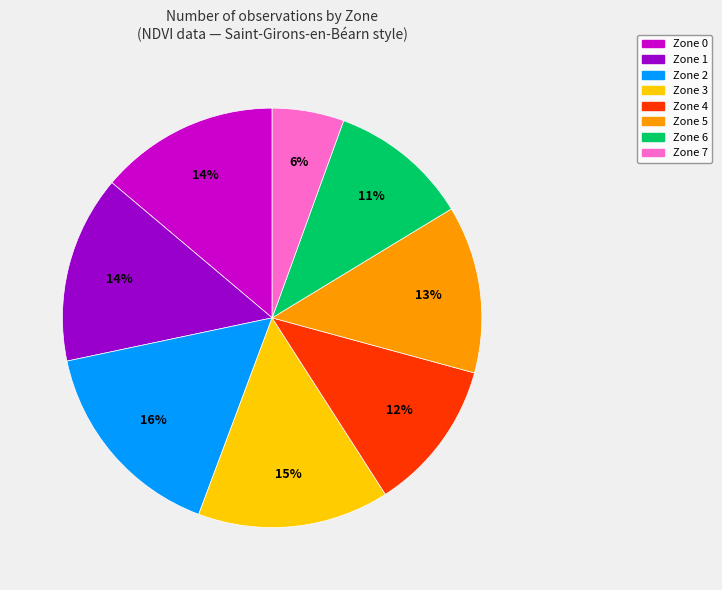

What percentage is the Zone 1 slice, to the nearest percent?

14%